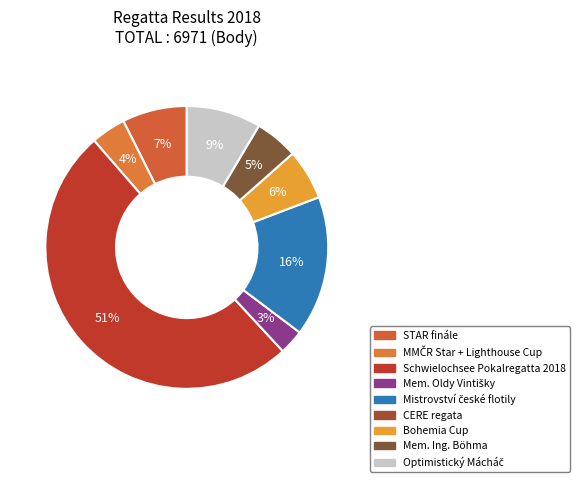

Which category accounts for the majority?

Schwielochsee Pokalregatta 2018